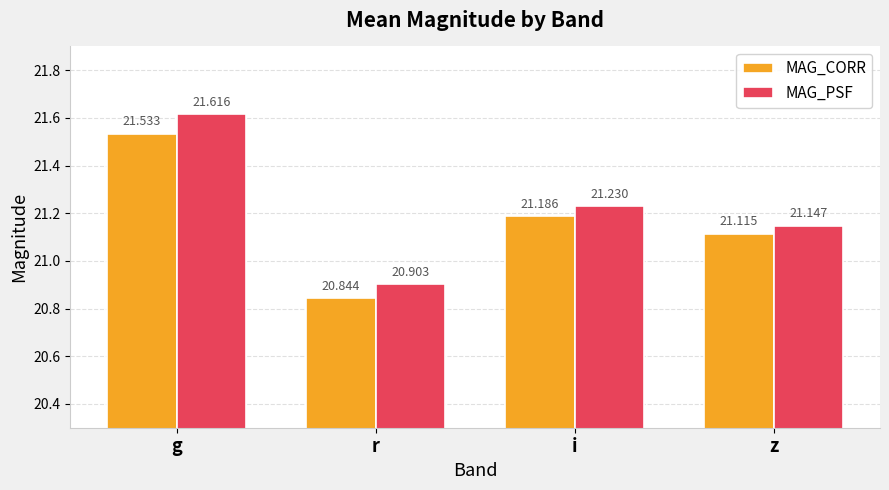

What is the difference between the MAG_PSF values at i and z?

0.1